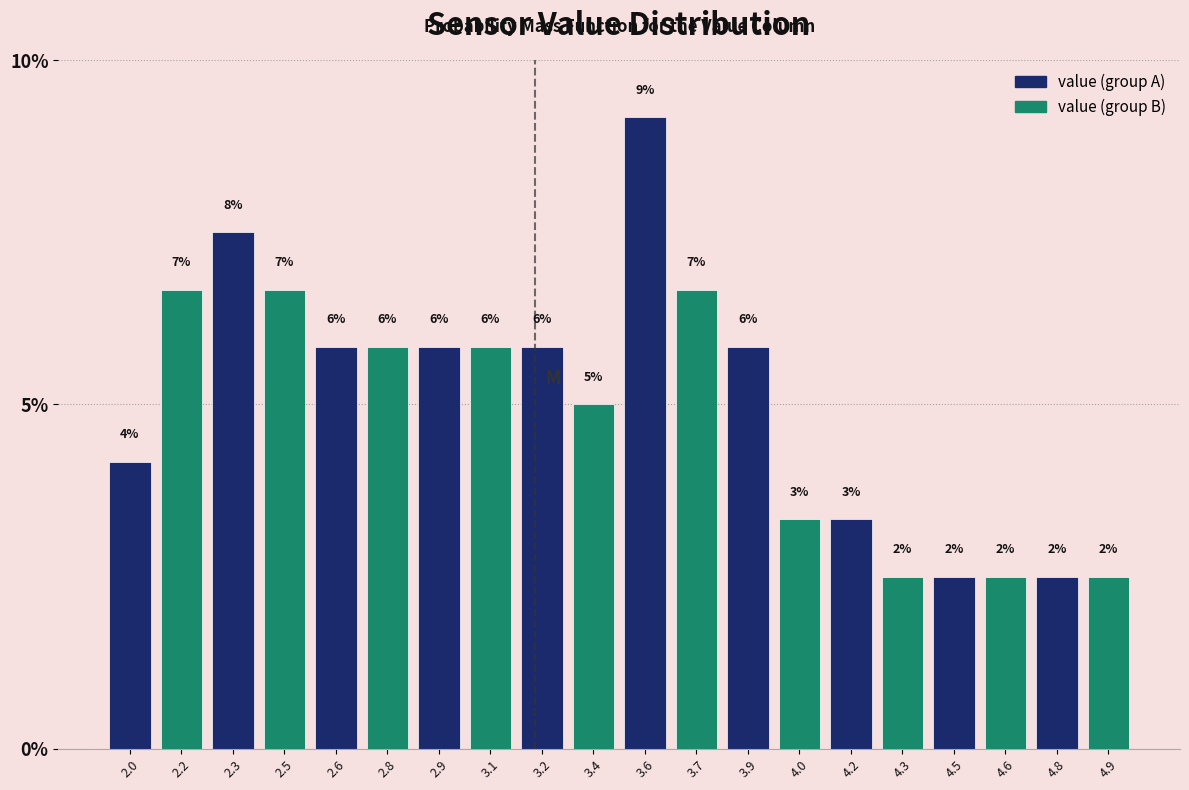

How many bars are there in total?

20